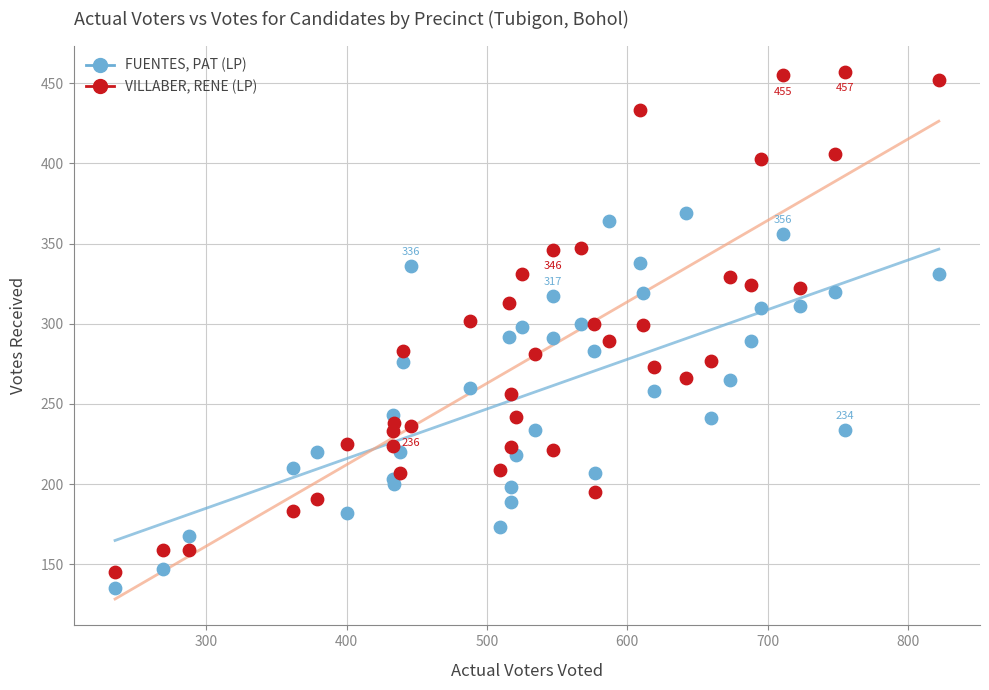

Which series reaches the maximum Y coordinate?

VILLABER, RENE (LP)